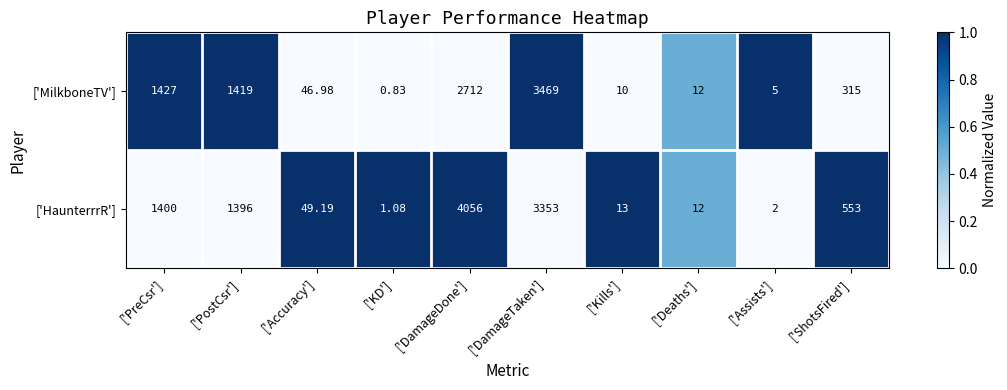

Which series has the widest spread of values?

['HaunterrrR']